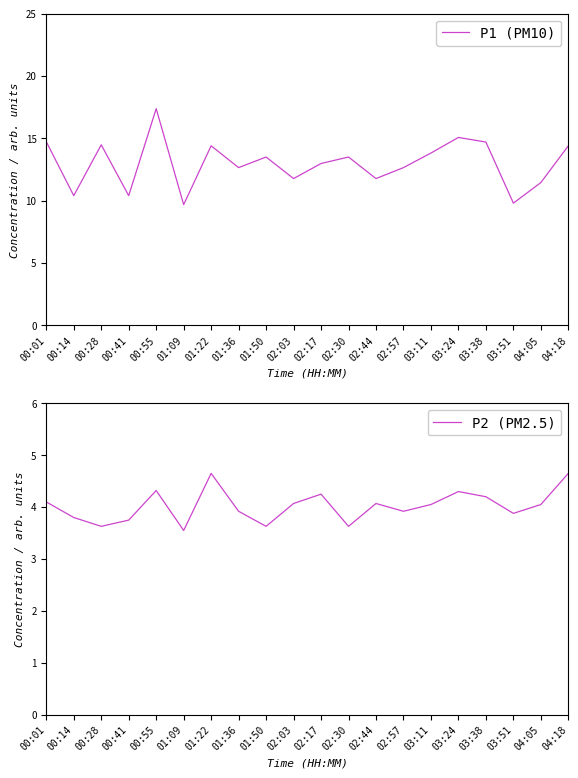

Is this an area chart (filled region under the line)?

No